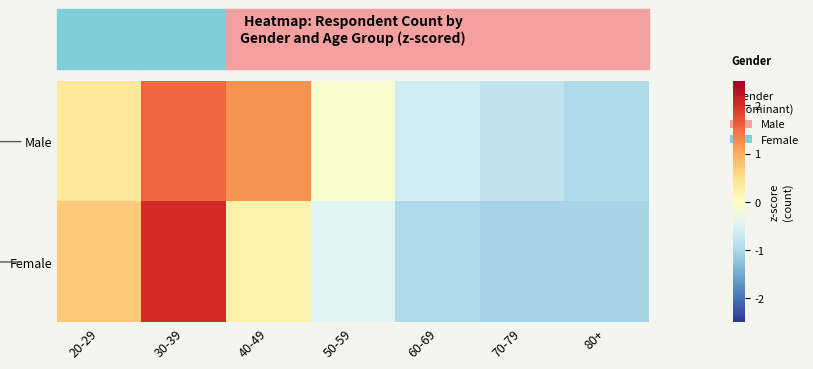

What is the total value across all series at 80+?

-2.0